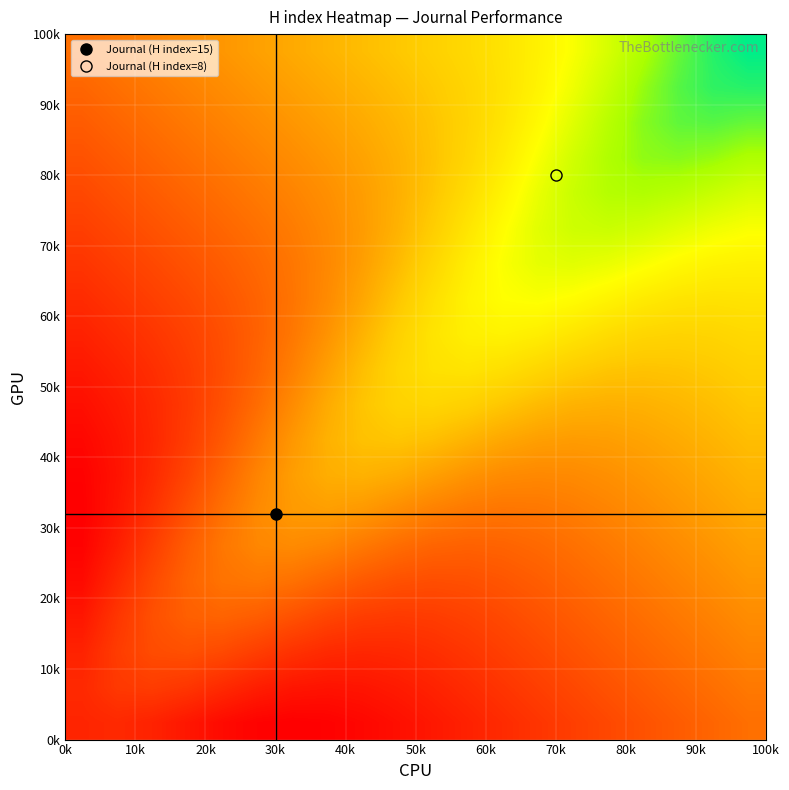

What is the maximum value shown in the chart?

17.1